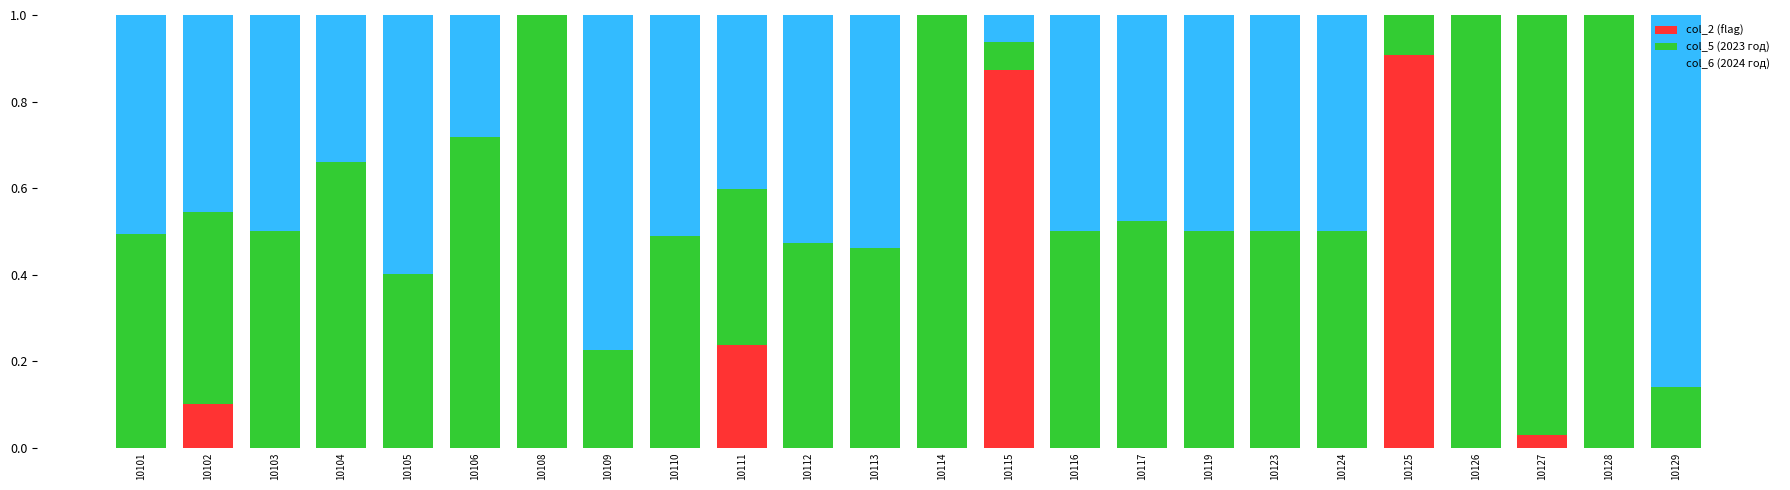

At which label does col_2 (flag) reach its peak?

10125